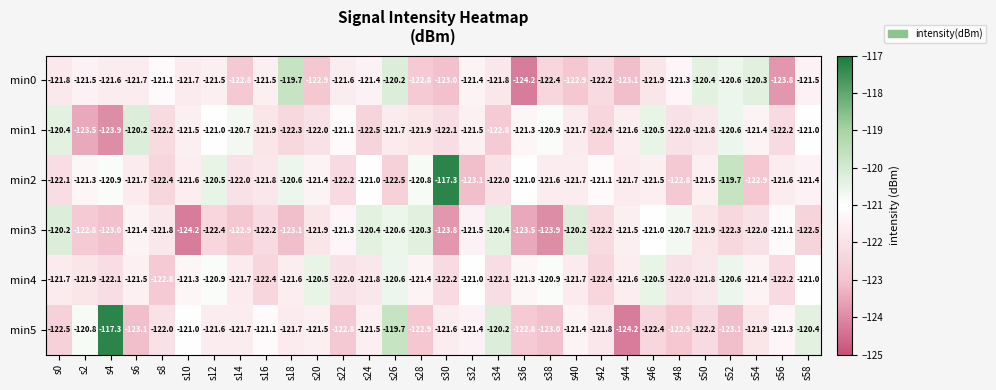

True or false: min4 has a value of -49.6 at s6.

False